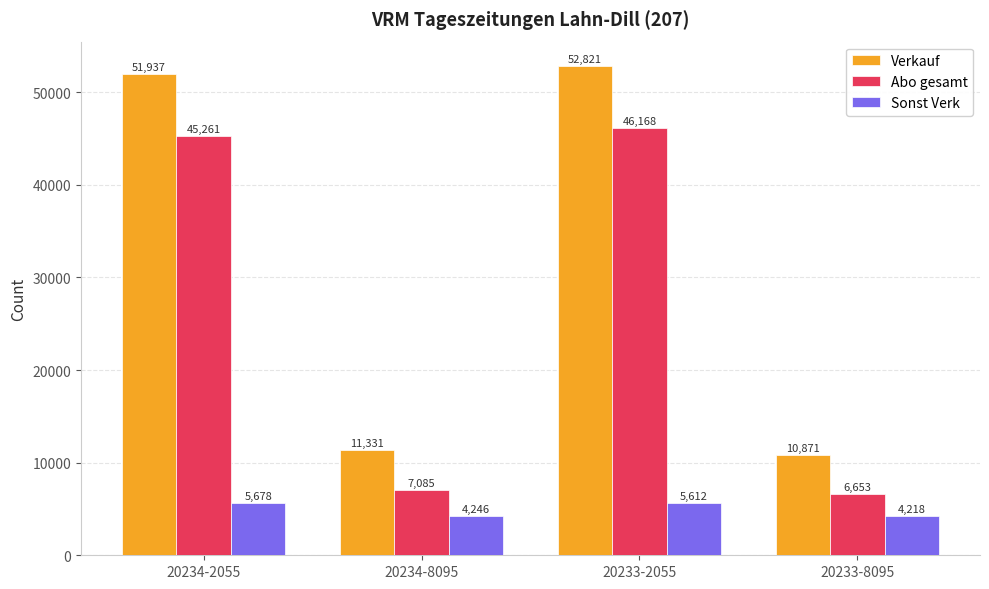

Which label corresponds to the largest value in the chart?

20233-2055